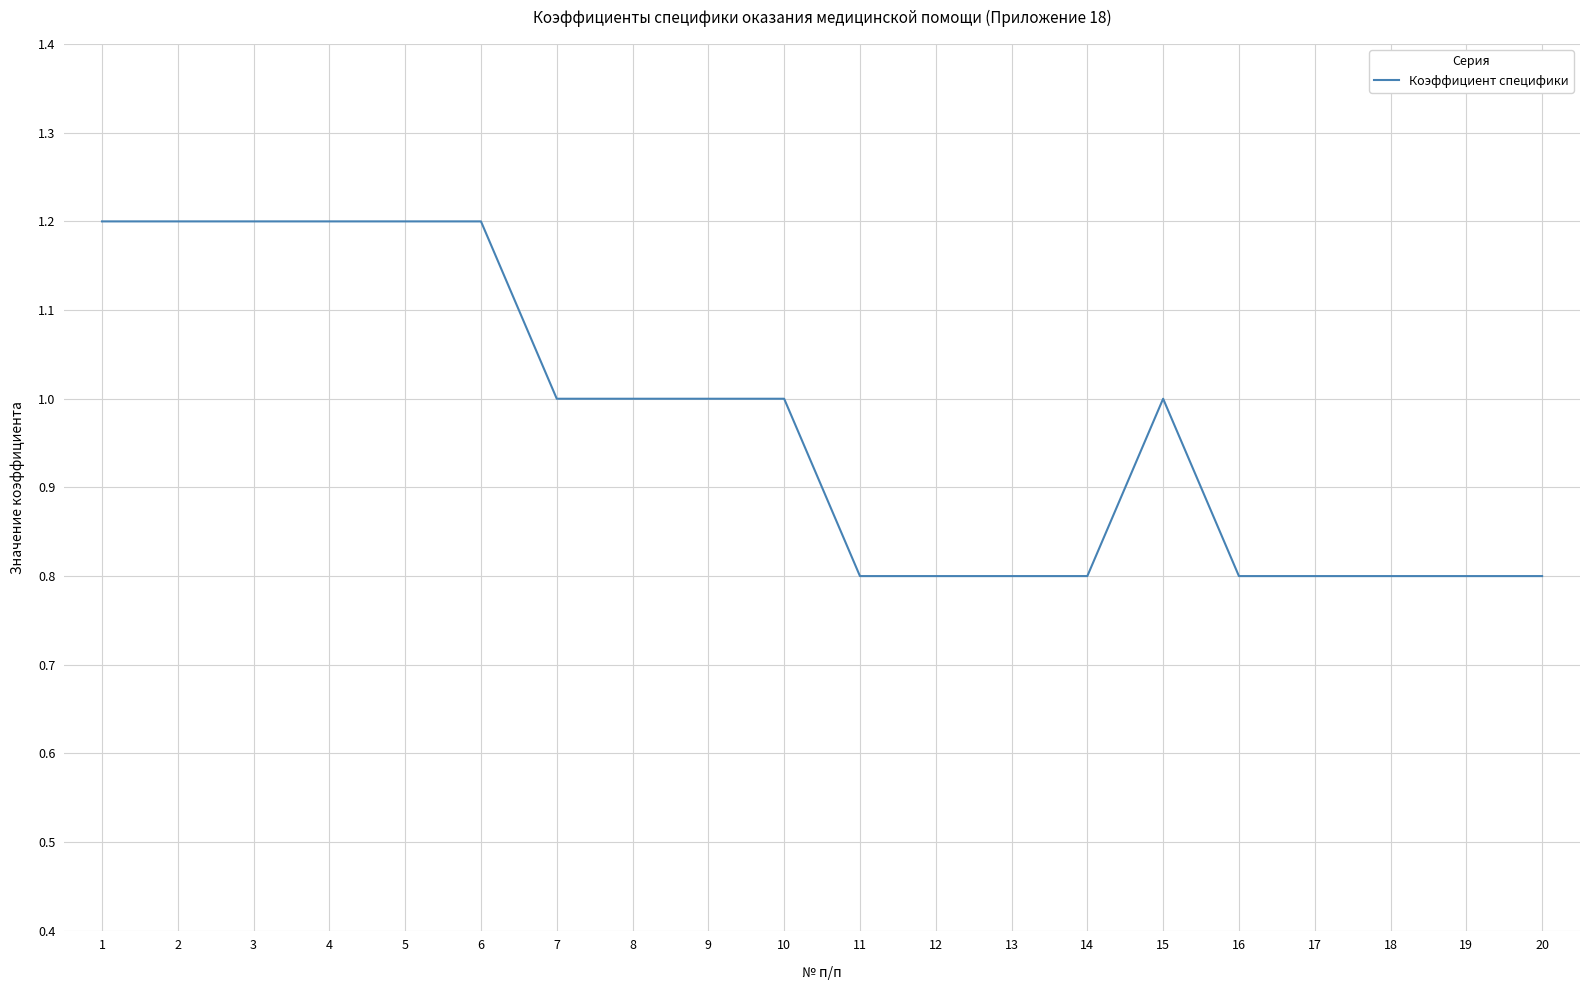

Reading left to right, list all the values displayed in this chart.

1.2	1.2	1.2	1.2	1.2	1.2	1.0	1.0	1.0	1.0	0.8	0.8	0.8	0.8	1.0	0.8	0.8	0.8	0.8	0.8